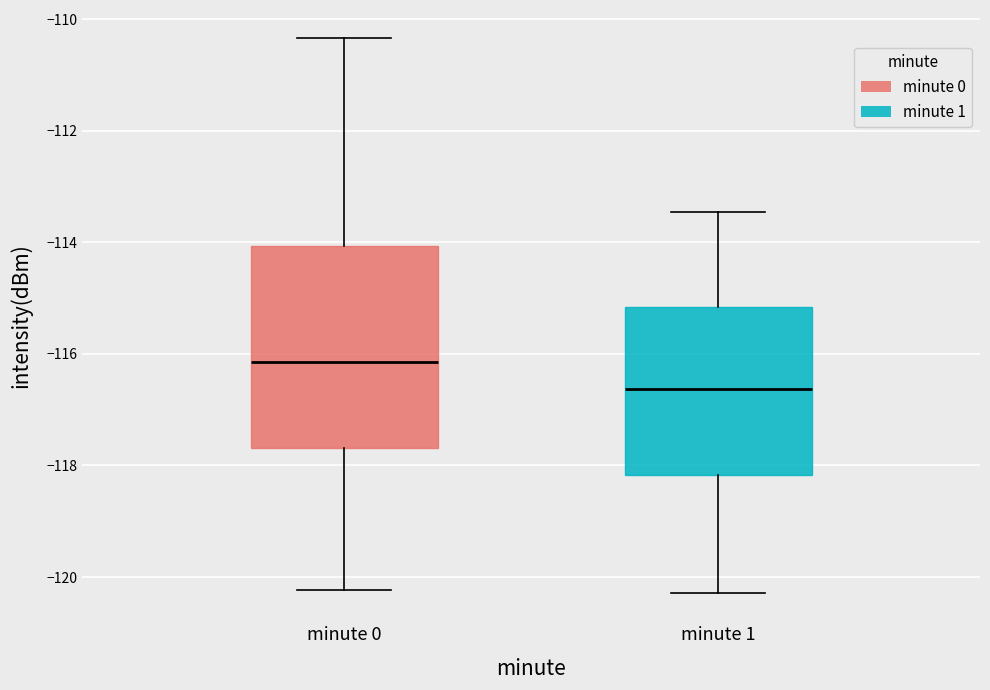

Reading left to right, read every box against the y-axis: the position of its median line, the range the box covers, and the ends of its whiskers. The values are not printed on the chart, so give them approximately, as read against the axis.

minute 0: median -116.2, box -117.6 to -114.0, whiskers -120.2 to -110.4
minute 1: median -116.6, box -118.2 to -115.2, whiskers -120.2 to -113.4